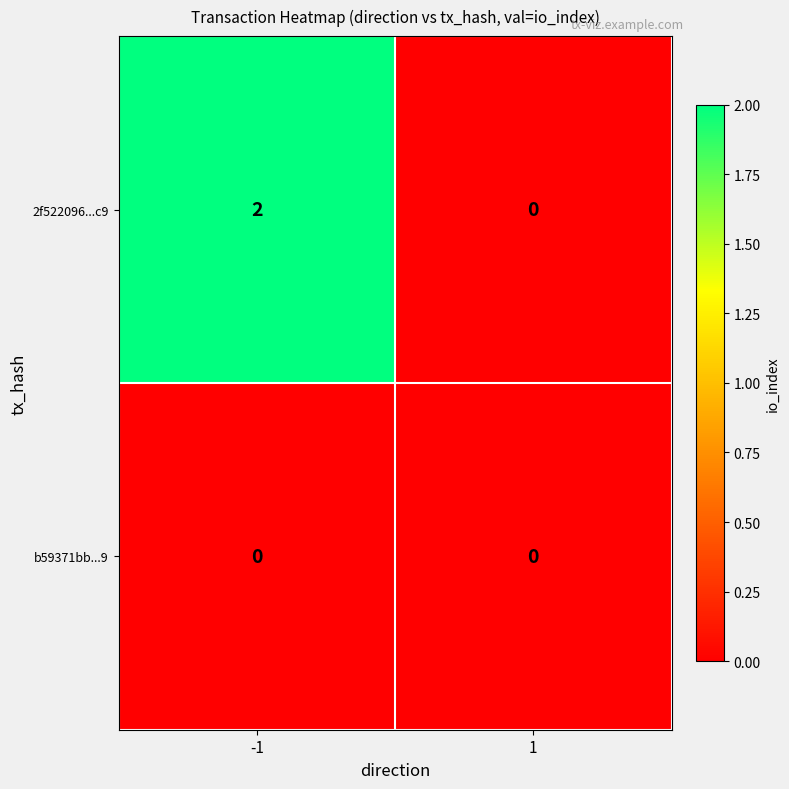

What is the difference between the highest and lowest values at -1?

2